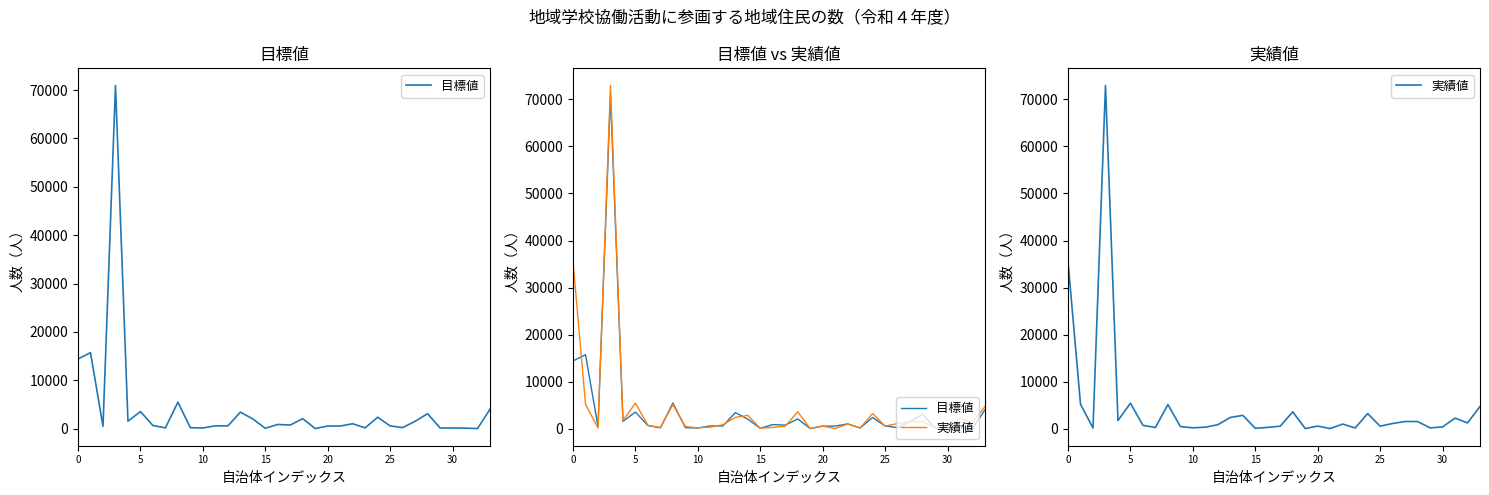

How many interior local valleys does the 実績値 series have?

11